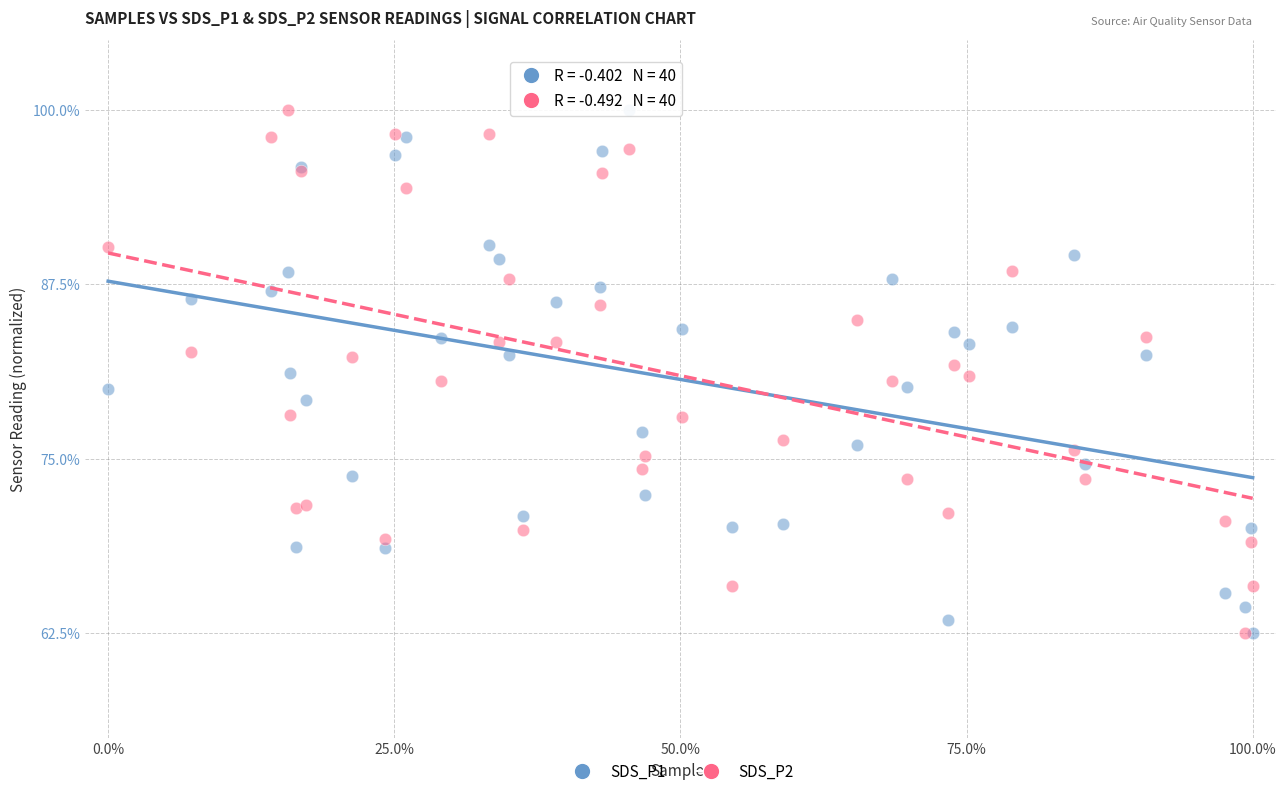

What are all the series names shown in the legend?

SDS_P1, SDS_P2